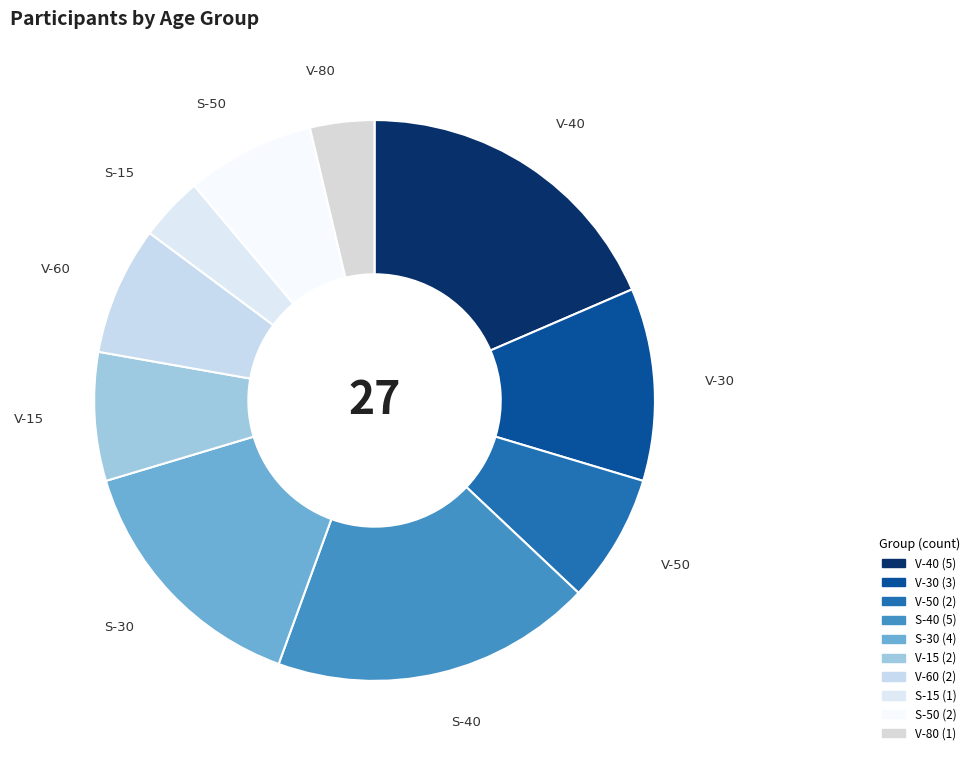

True or false: V-30 accounts for 11% of the total.

True